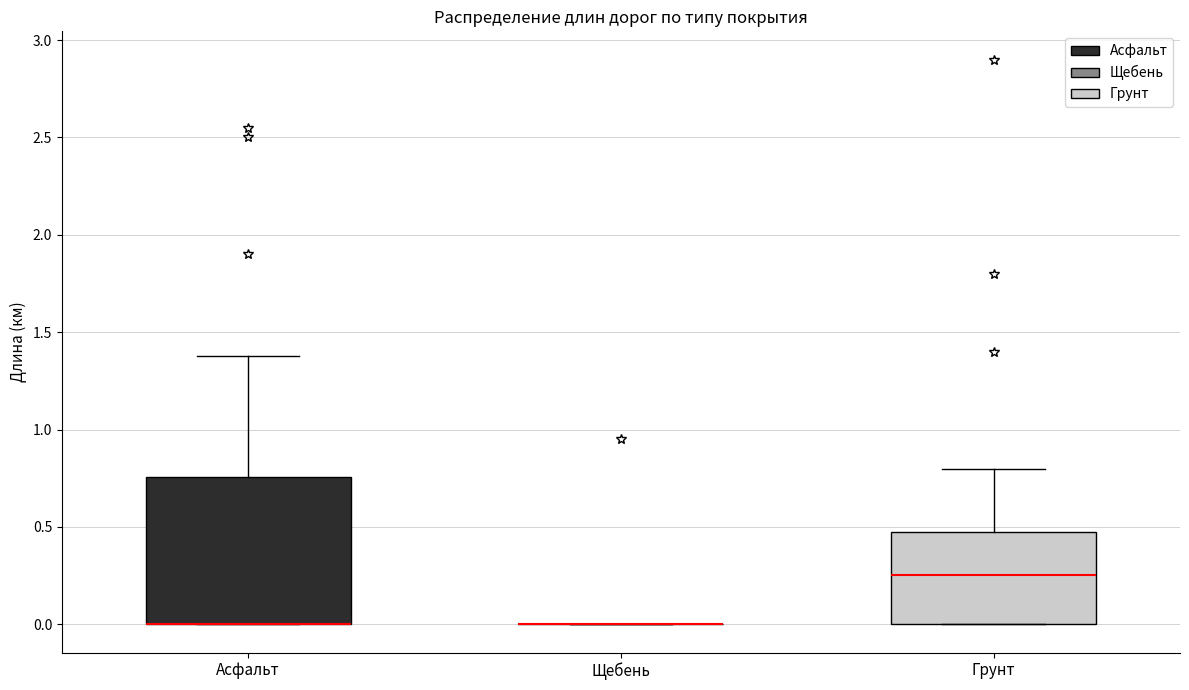

Comparing the boxes themselves (not the whiskers), which one is the tallest?

Асфальт